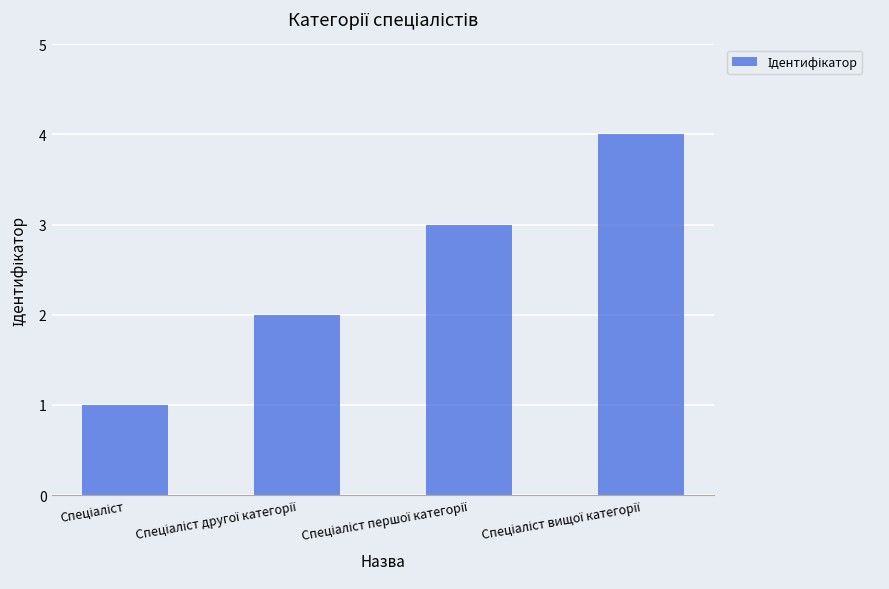

What is the maximum value shown in the chart?

4